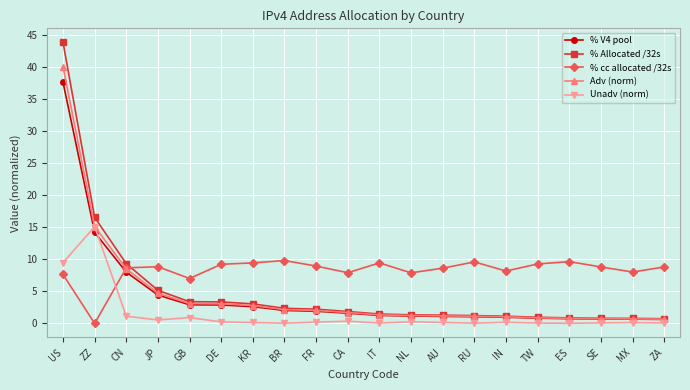

What is the value of the Adv (norm) point at the 13th from the left?

1.2